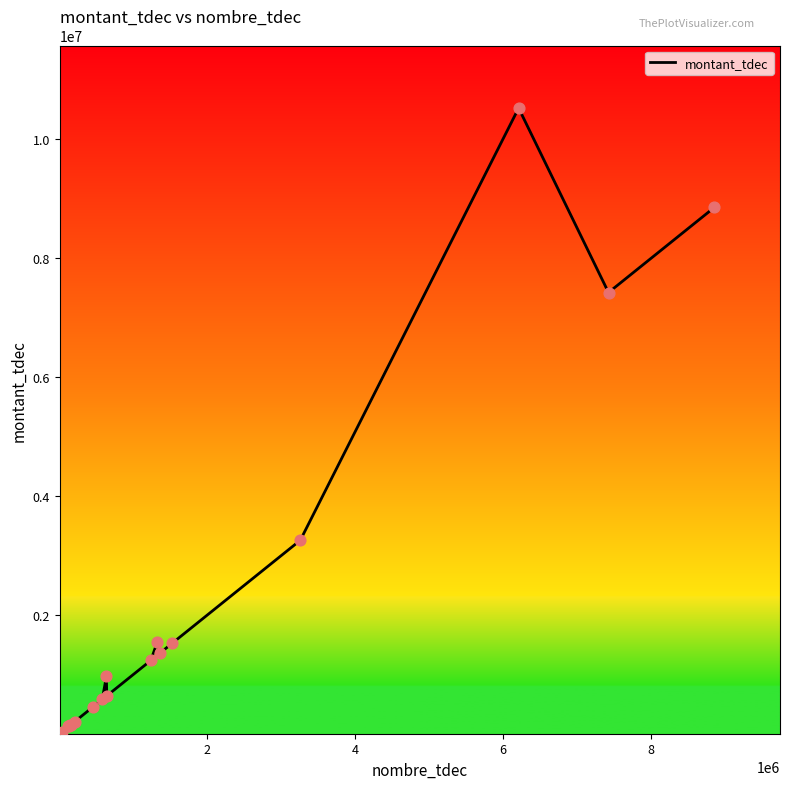

What is the greatest value displayed?

10525303